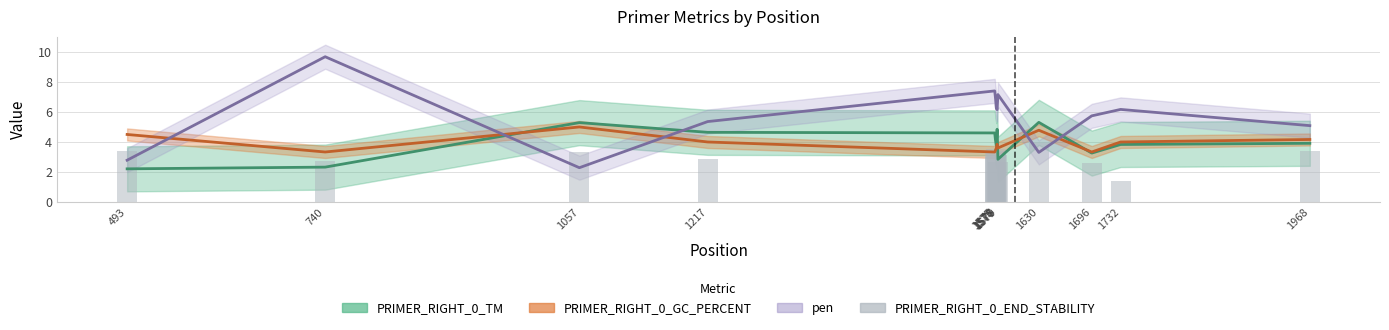

How many values exceed 3?

8